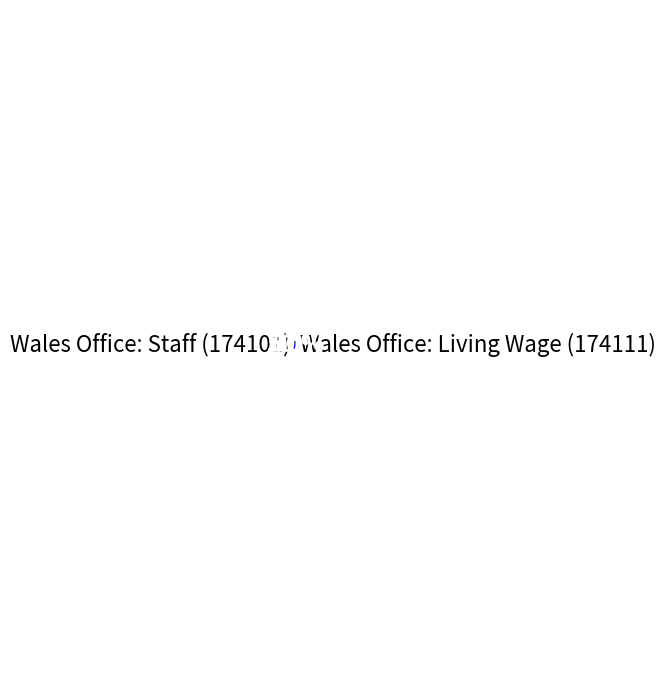

To the nearest percent, what portion does Wales Office: Staff (174101) represent?

50%